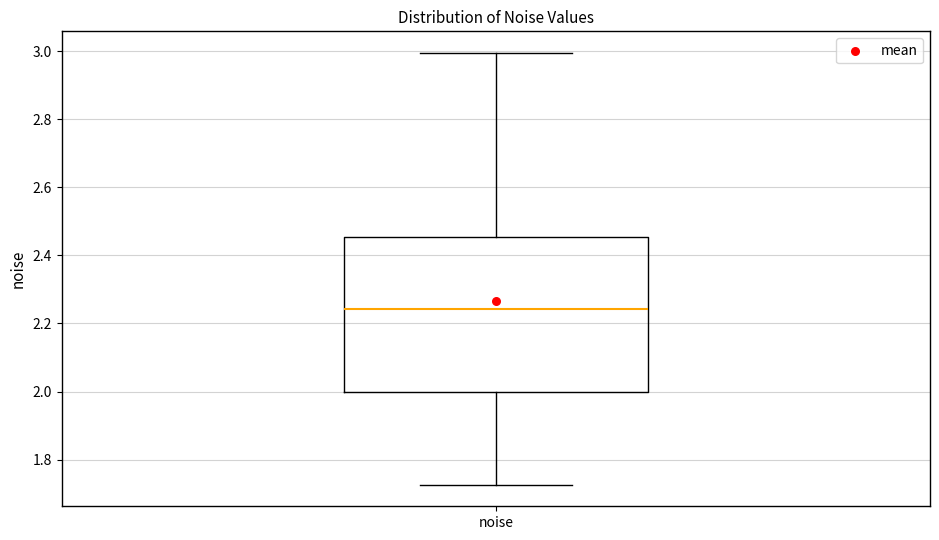

Transcribe this box plot: give where the median line is, the range the box spans, and where the two whiskers end, as read against the y-axis. The values are not printed on the chart, so give them approximately, as read against the axis.

median 2.24, box 2.00 to 2.46, whiskers 1.72 to 3.00